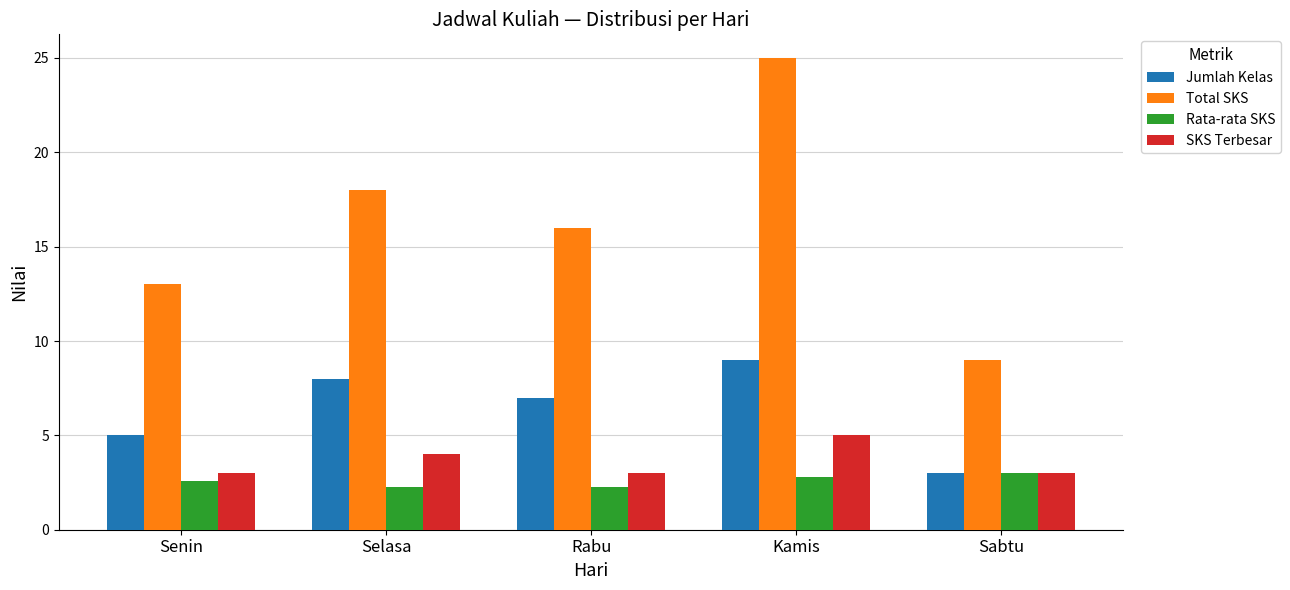

At which category is the sum across all series the highest?

Kamis